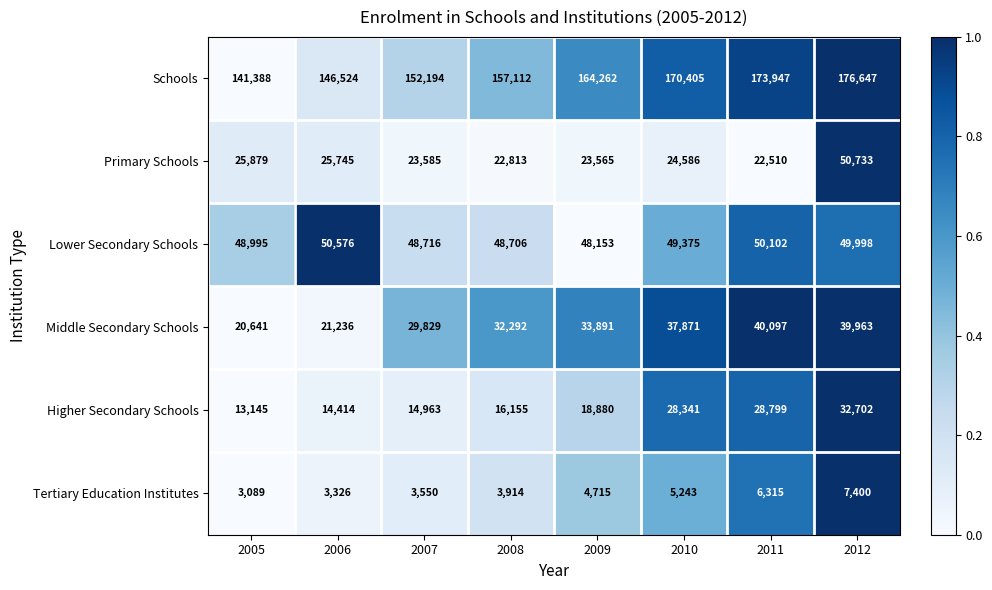

What is the minimum value shown in the chart?

3089